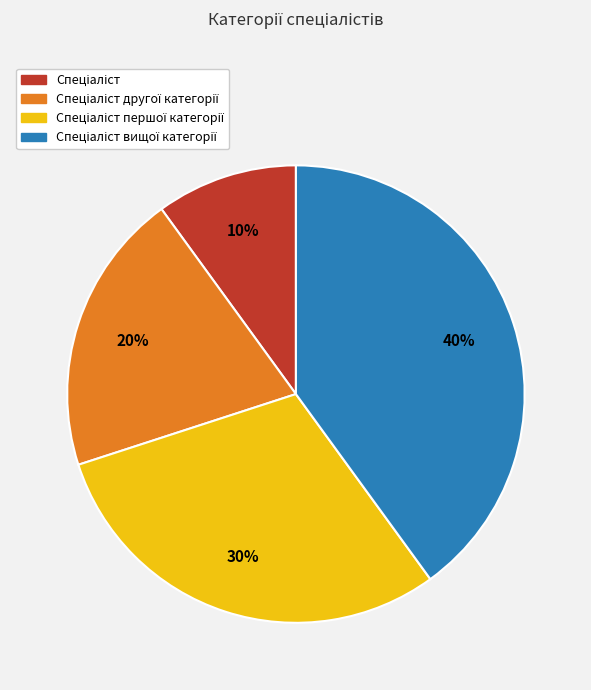

To the nearest percent, what is the average slice percentage?

25%